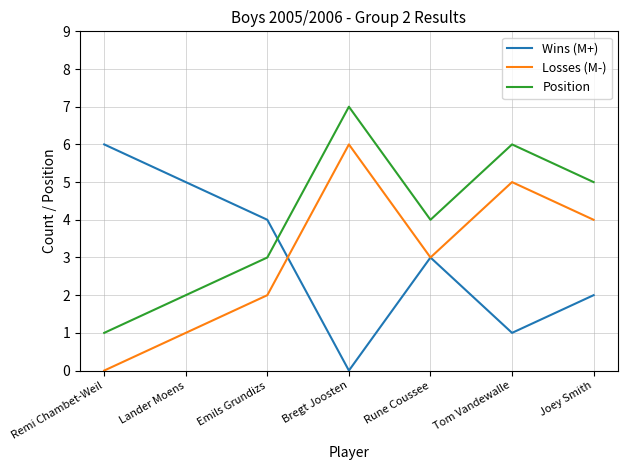

Between which two adjacent categories do Wins (M+) and Losses (M-) first intersect?

Emils Grundizs and Bregt Joosten